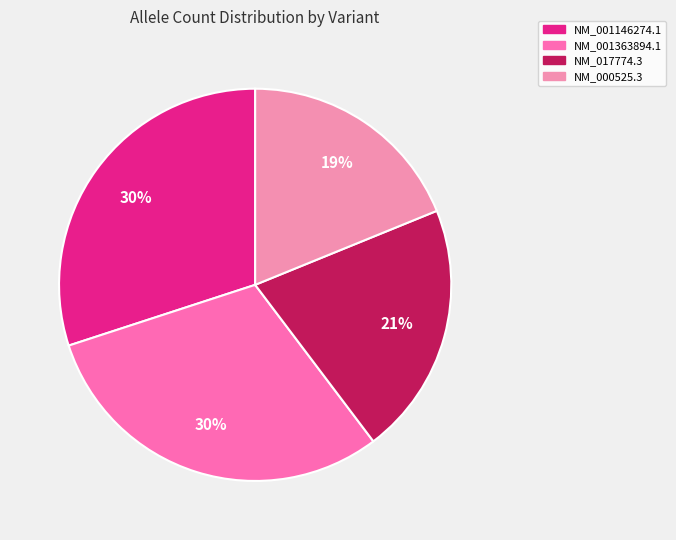

Count the number of slices in the pie.

4